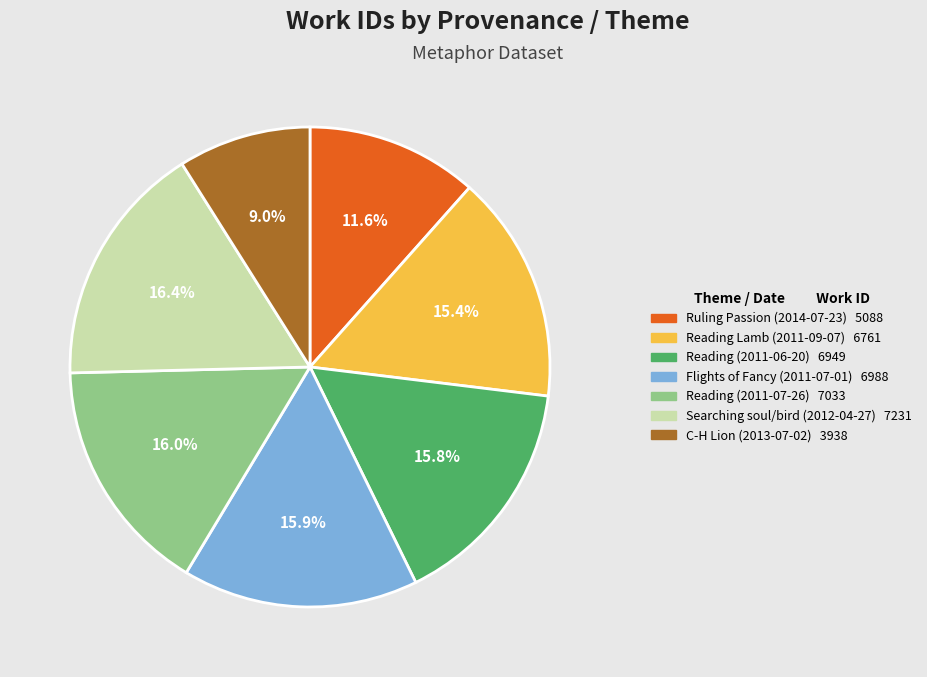

Is Ruling Passion (2014-07-23) the majority of the pie?

No